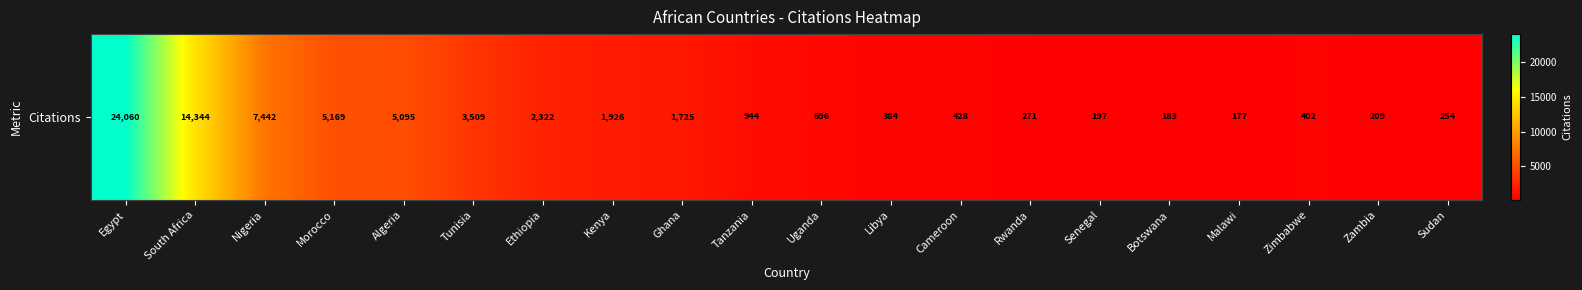

Which category has the lowest value across all series?

Malawi